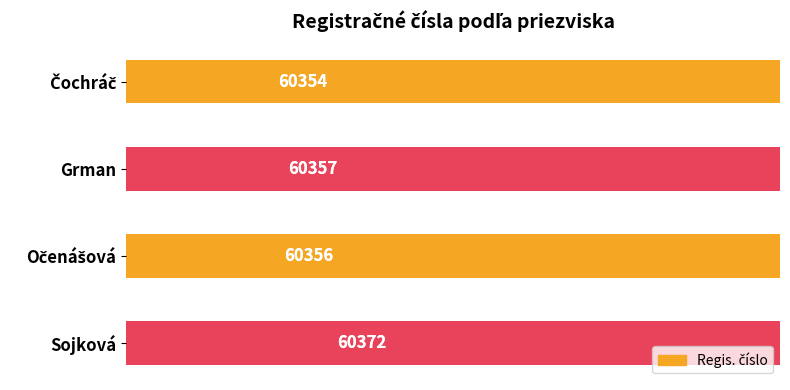

Reading left to right, extract all data points from this chart.

60354	60357	60356	60372